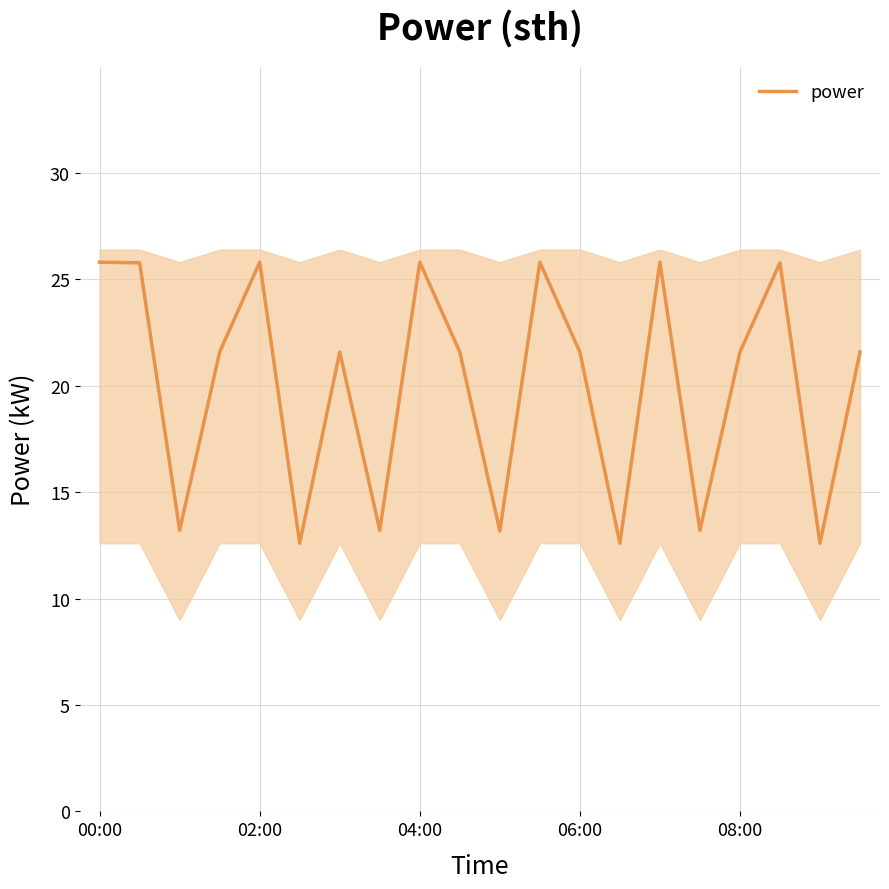

Which category has the lowest value across all series?

5